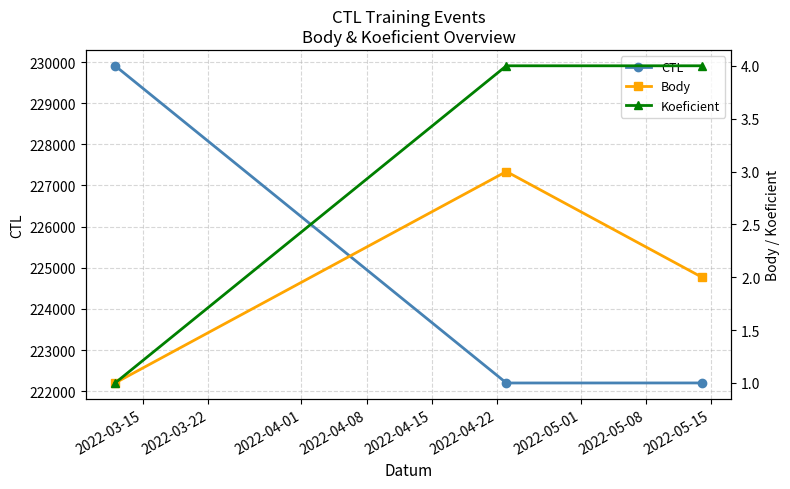

What is the maximum value for CTL?

229908